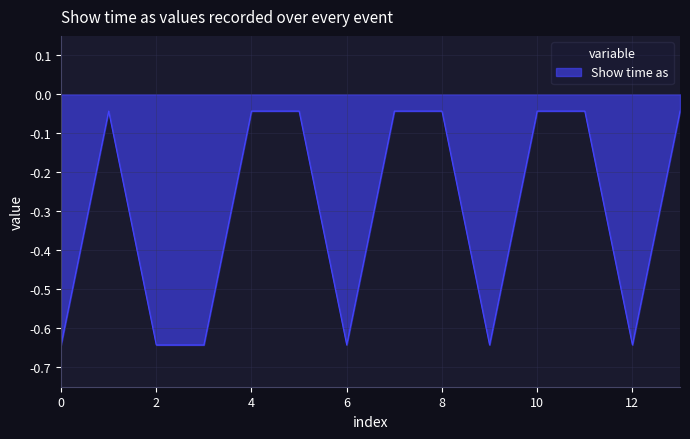

What is the difference between the maximum and minimum values?

0.6